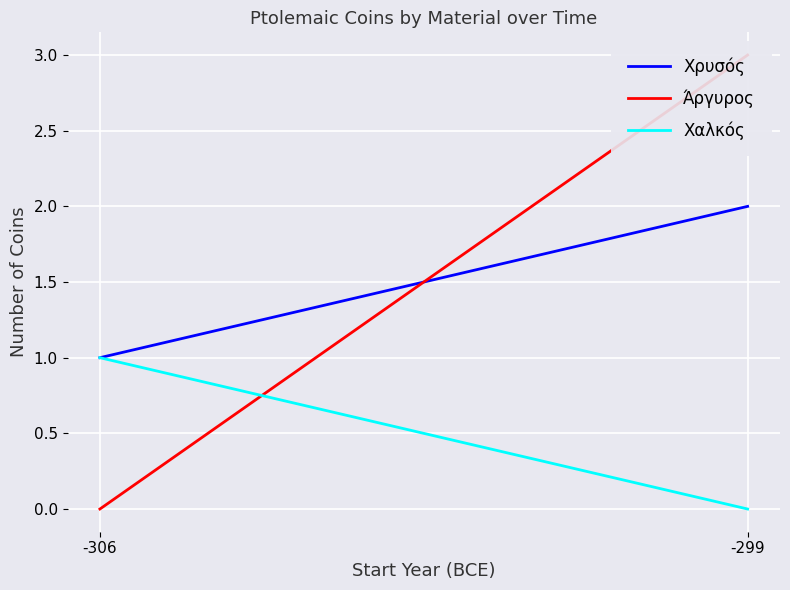

What are all the series names shown in the legend?

Χρυσός, Άργυρος, Χαλκός